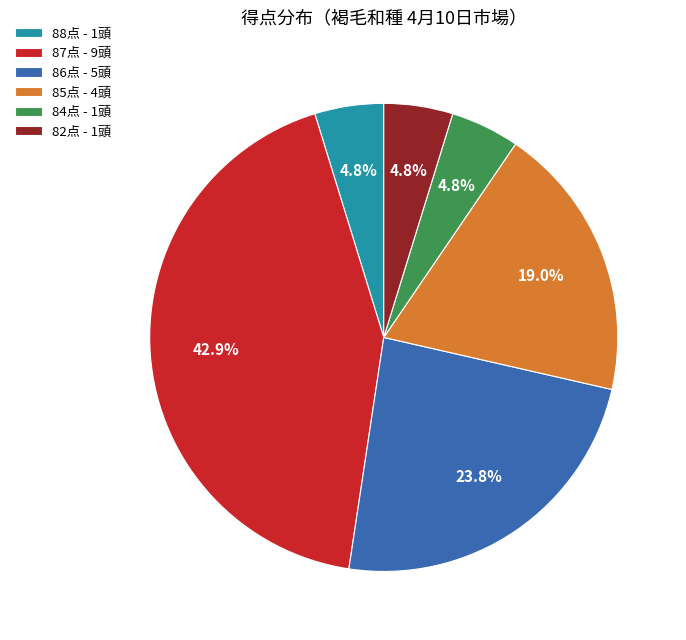

Between 86点 - 5頭 and 82点 - 1頭, which is larger?

86点 - 5頭